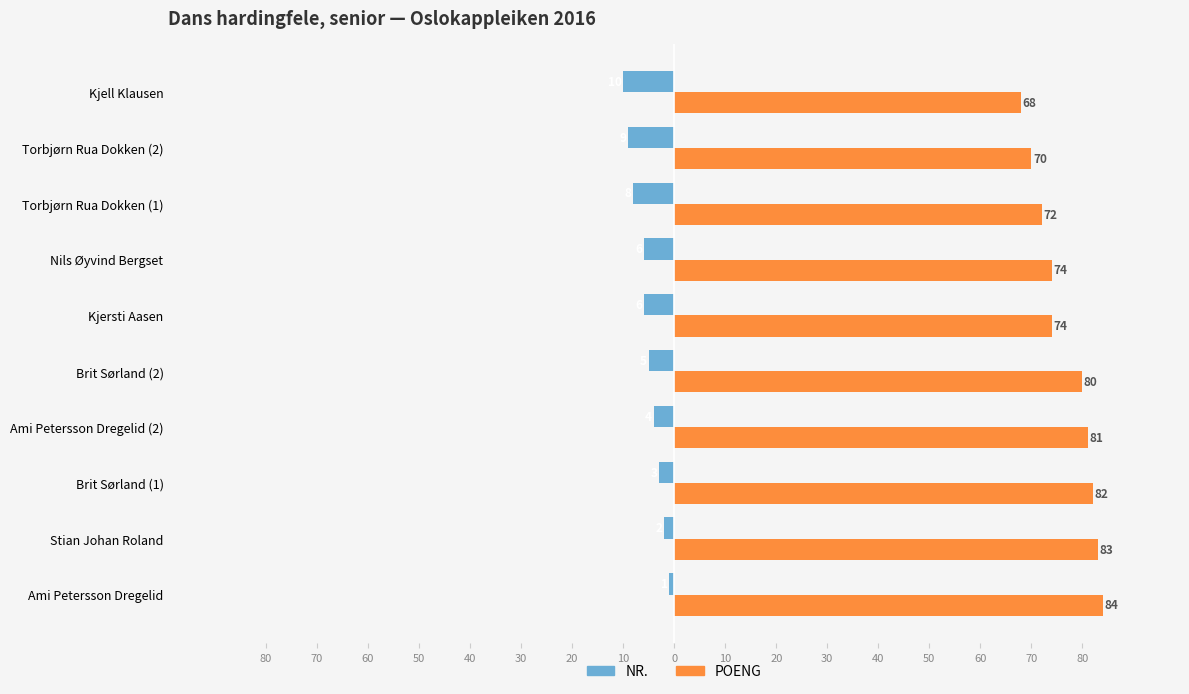

What is the smallest value displayed?

-10